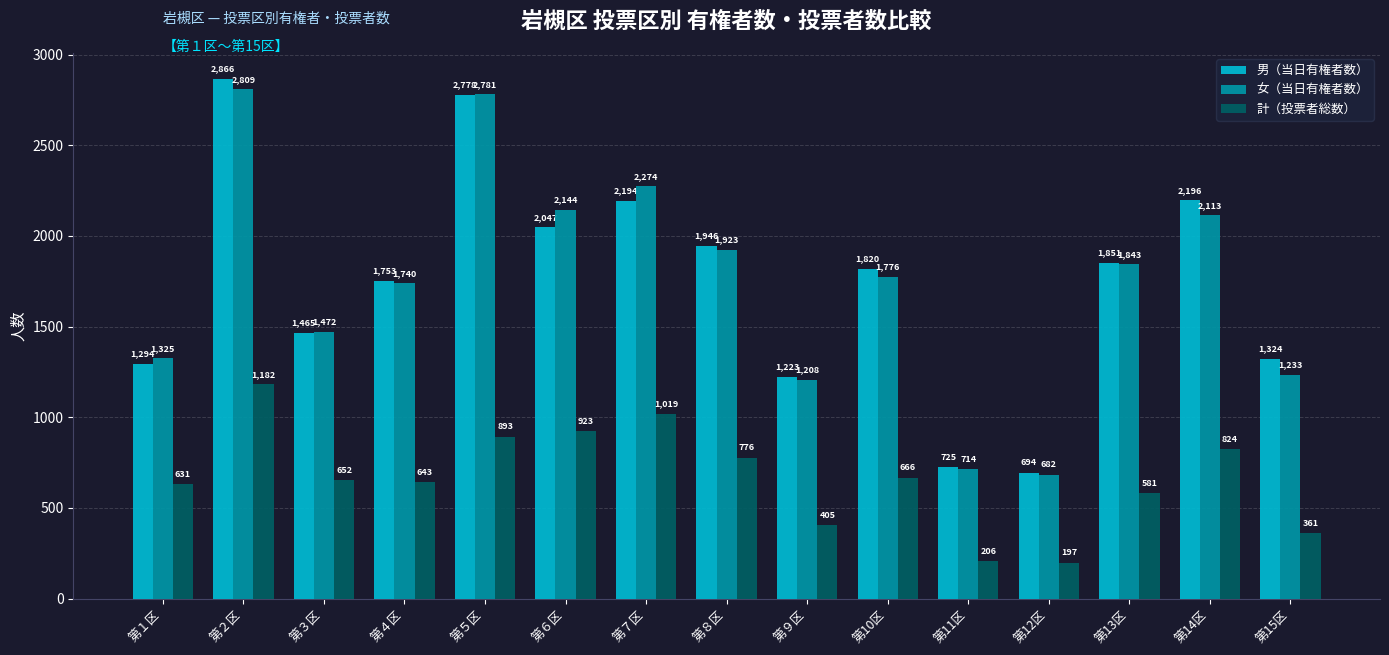

What are all the series names shown in the legend?

男（当日有権者数）, 女（当日有権者数）, 計（投票者総数）